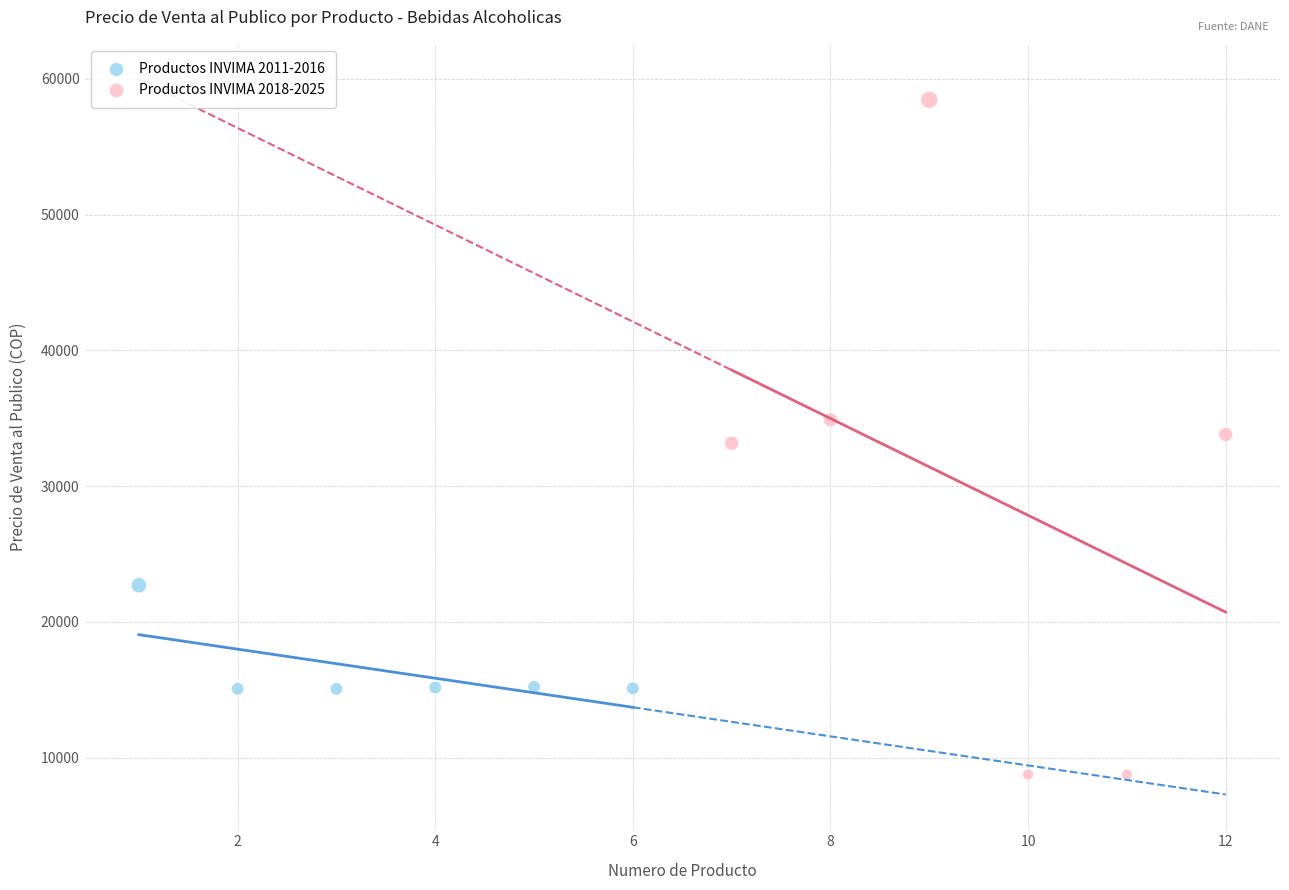

Which series reaches the minimum Y coordinate?

Productos INVIMA 2018-2025